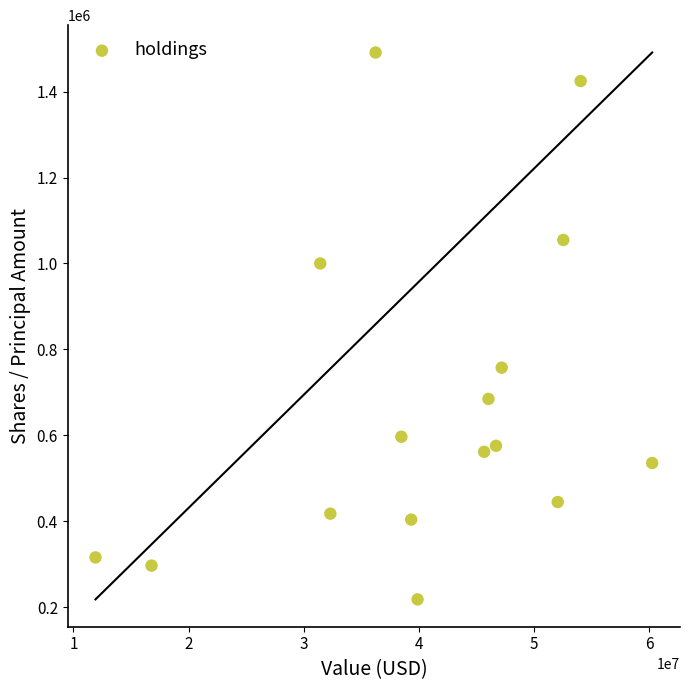

What is the range of Y values (max minus min)?

1273392